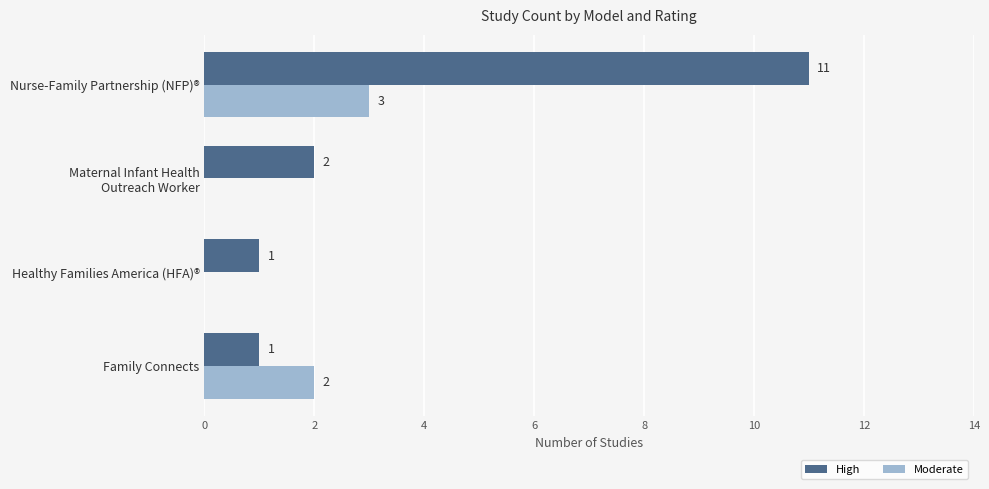

Between Family Connects and Nurse-Family Partnership (NFP)®, which series saw the biggest shift?

High